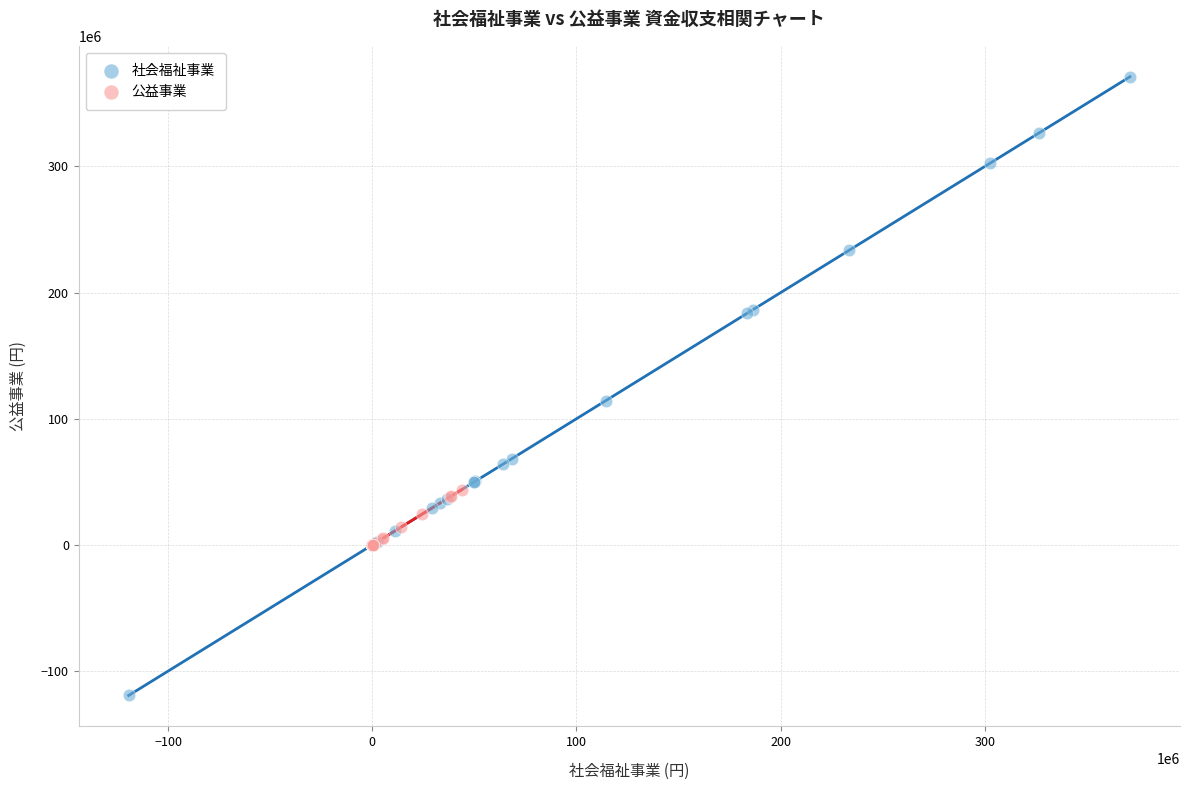

Which series has the widest spread of Y values?

社会福祉事業